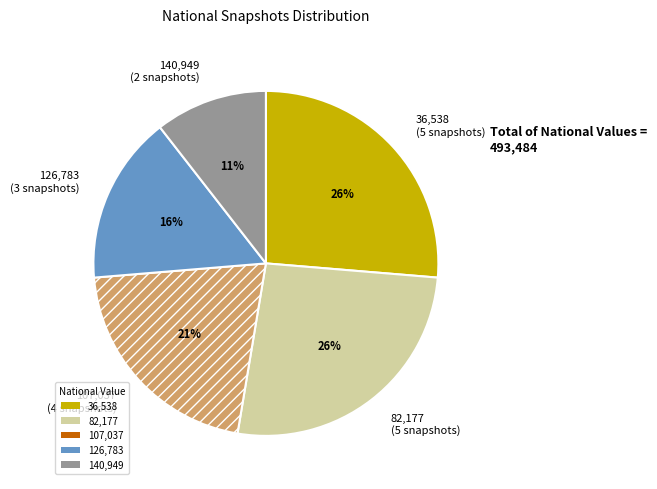

Approximately how many times larger is the value at 140,949 (2 snapshots) compared to 107,037 (4 snapshots)?

0.5